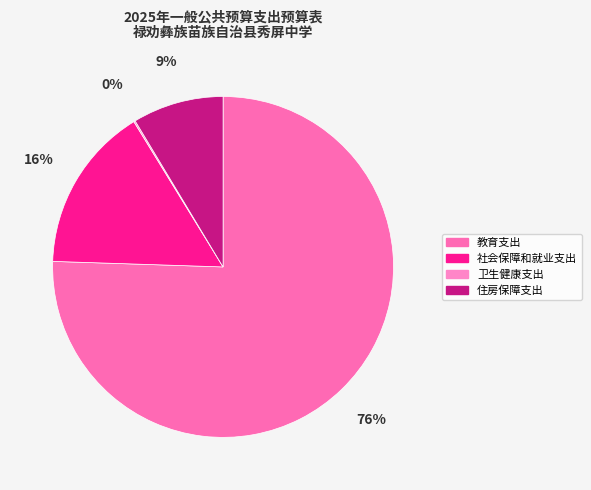

What is the majority slice?

教育支出